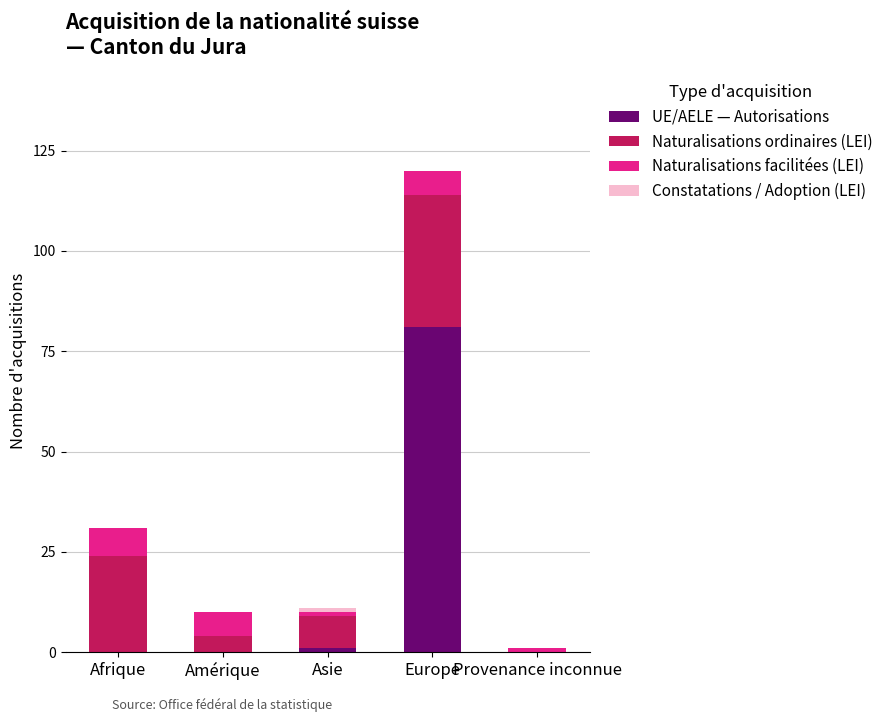

At which category is the sum across all series the highest?

Europe